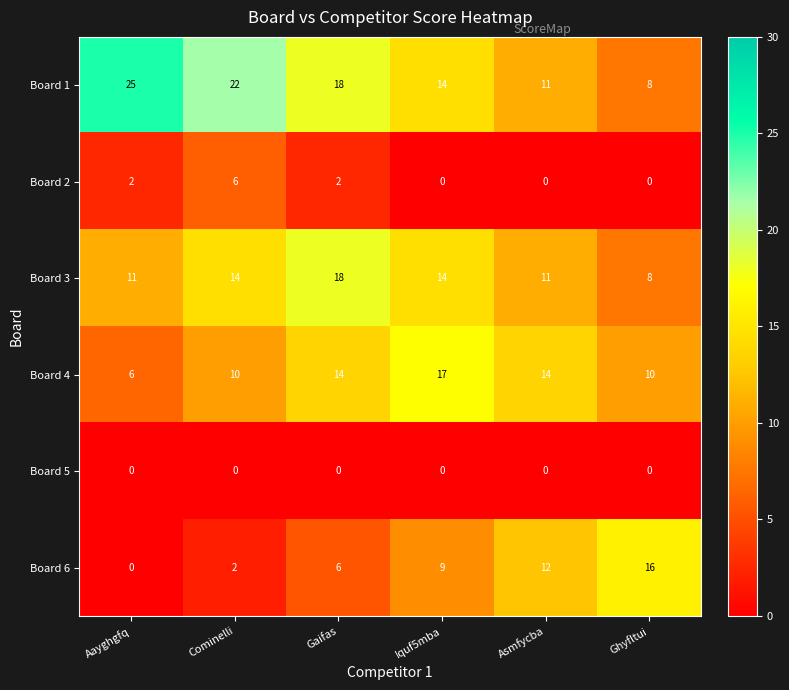

How many data points does each series have?

6